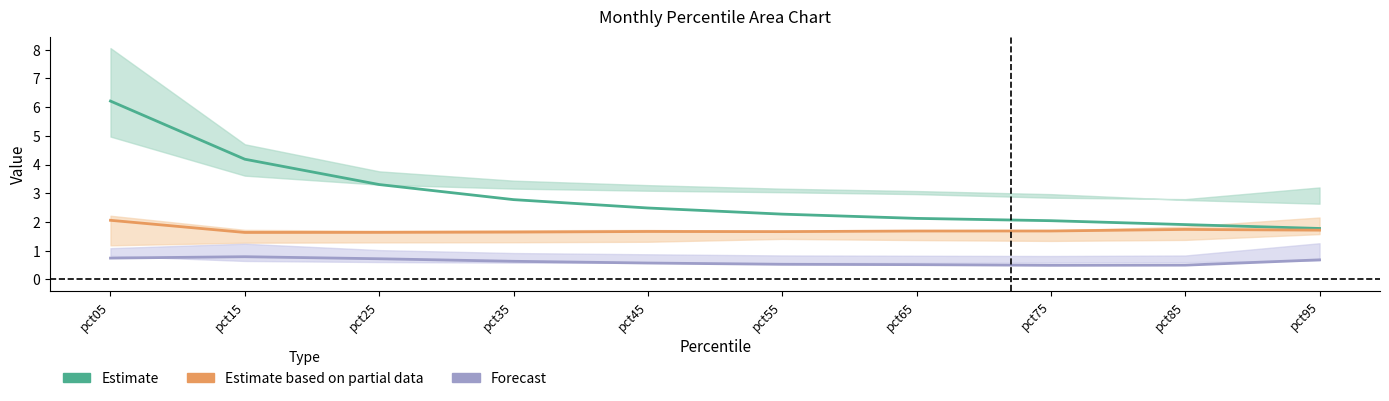

At which category does Estimate based on partial data reach its first local valley?

pct15